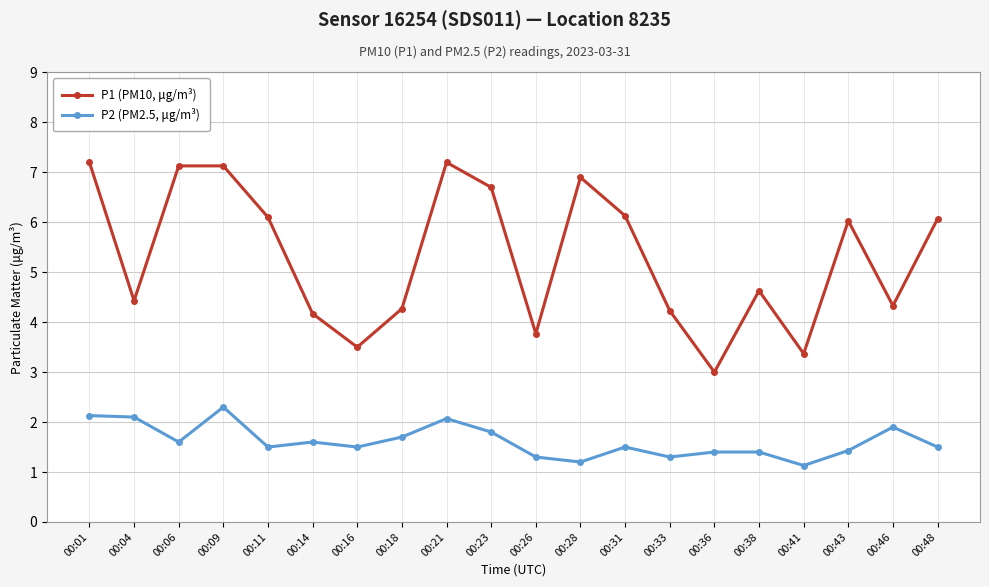

What is the difference between the maximum and minimum values in the P1 (PM10, μg/m³) series?

4.2